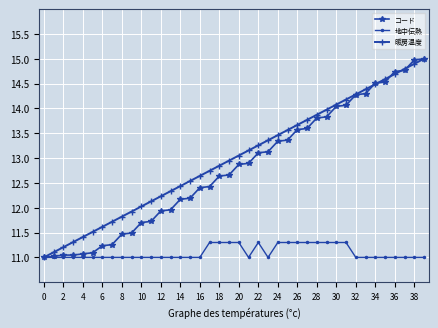

What is the value of the コード point at the 28th from the left?

13.6